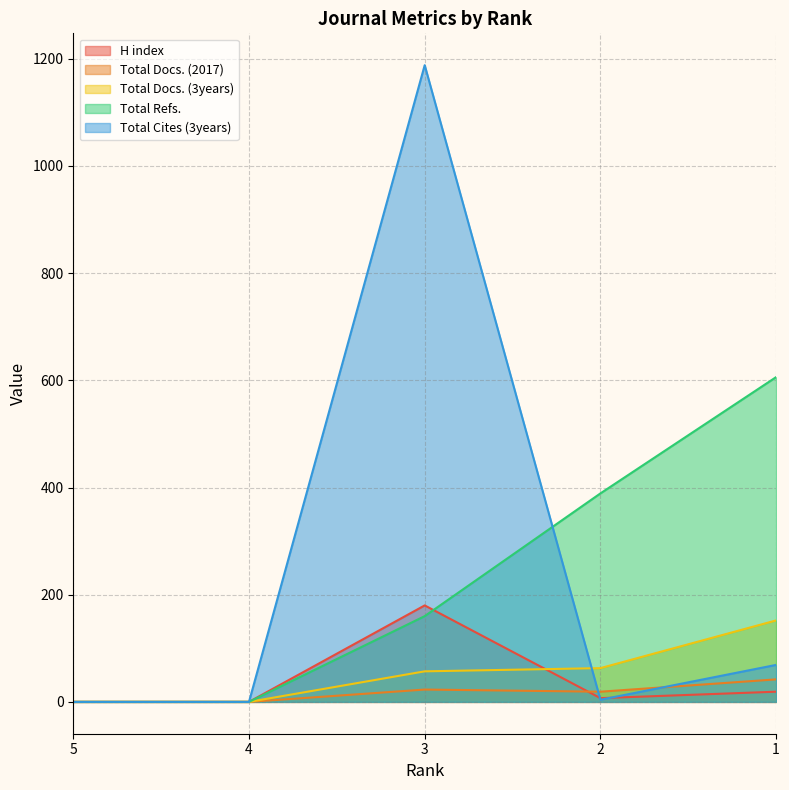

Reading right to left, what are all the values shown in this chart?

H index: 1=19	2=7	3=180	4=0	5=0
Total Docs. (2017): 1=42	2=19	3=23	4=0	5=0
Total Docs. (3years): 1=152	2=63	3=57	4=0	5=0
Total Refs.: 1=606	2=389	3=160	4=0	5=0
Total Cites (3years): 1=69	2=4	3=1188	4=0	5=0